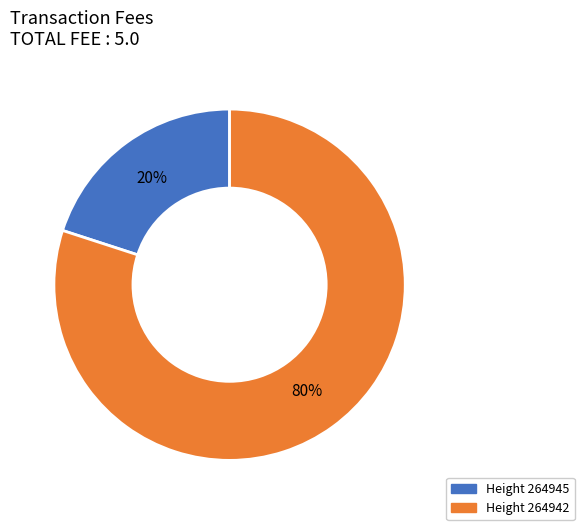

Count the number of slices in the pie.

2